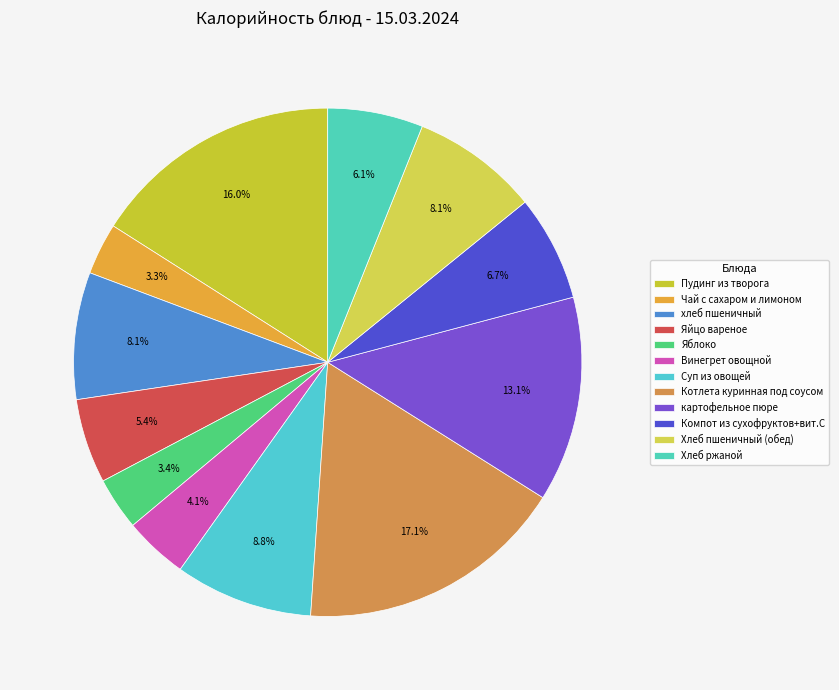

Which category has the biggest portion of the pie?

Котлета куринная под соусом